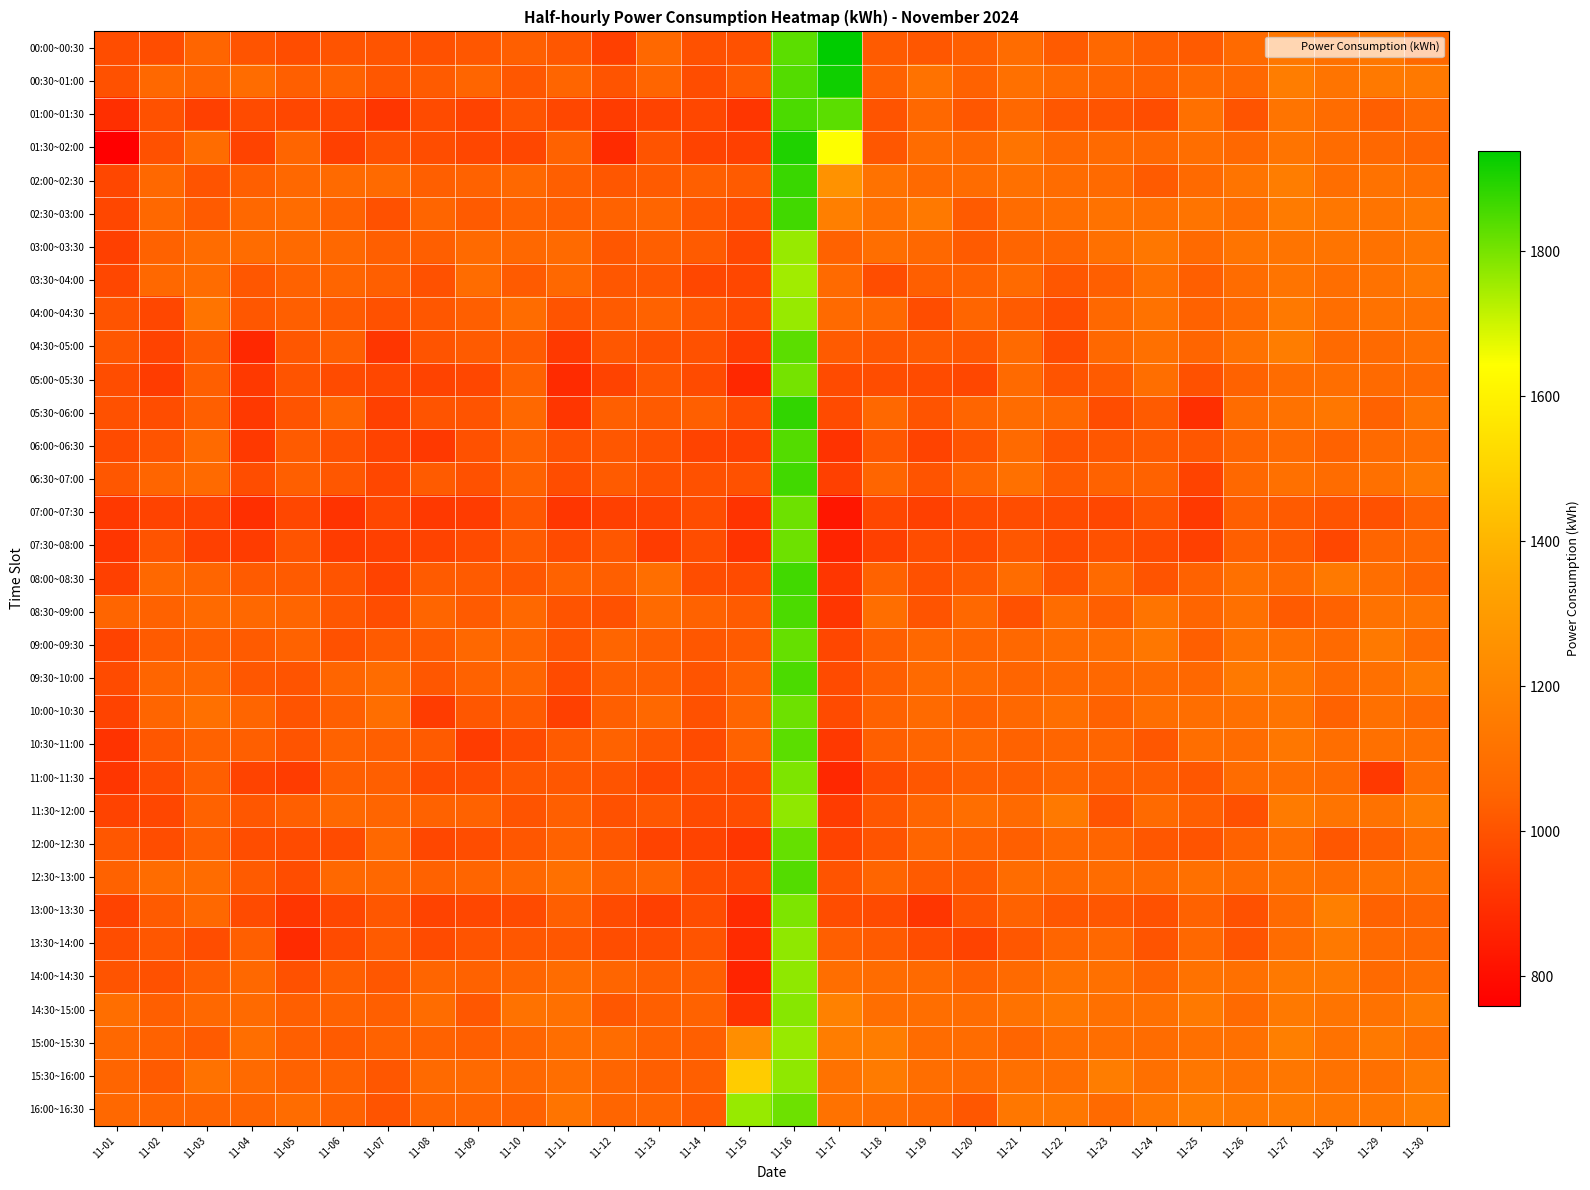

What is the maximum value shown in the chart?

1939